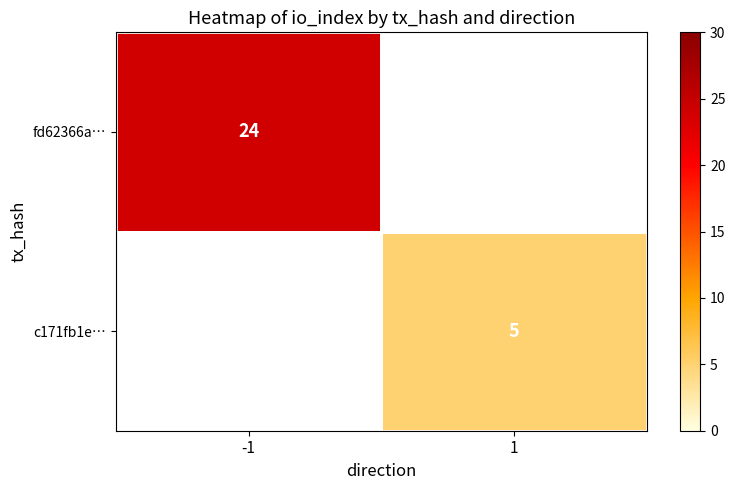

Is the value of fd62366a… at -1 greater than the value of c171fb1e… at 1?

Yes